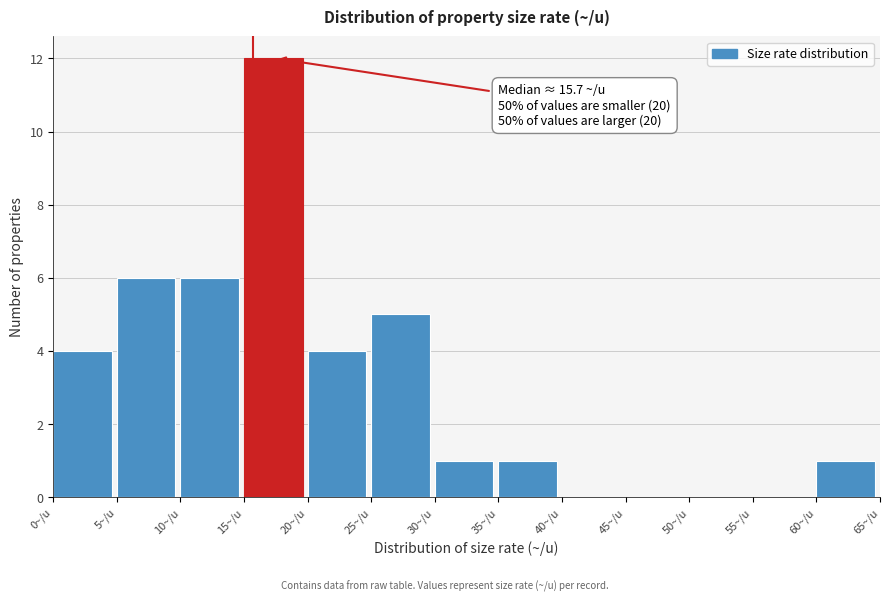

Over which range of the x-axis is the bar tallest?

15 to 20